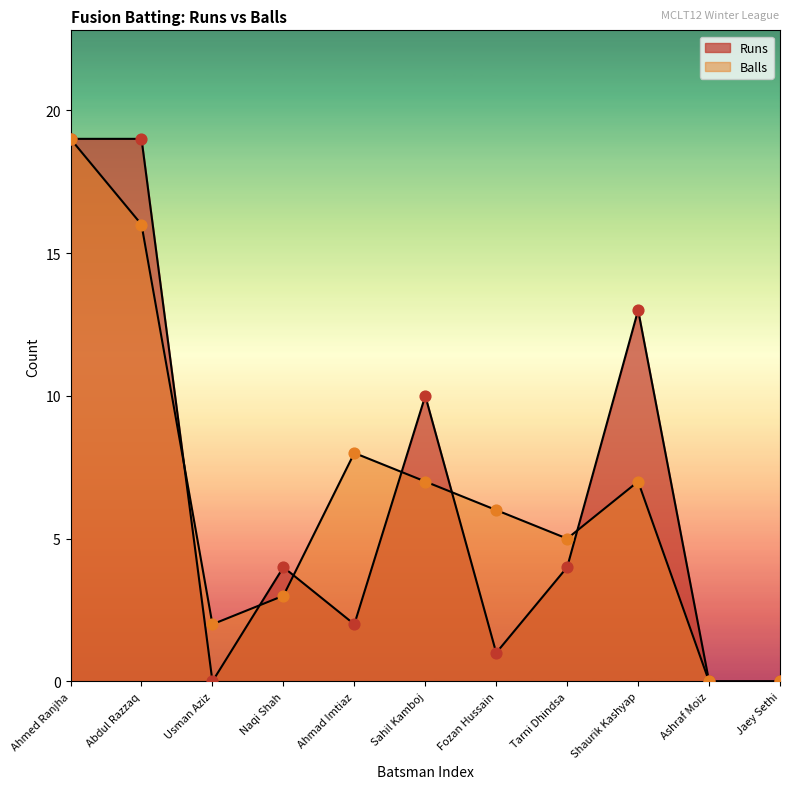

What are all the series names shown in the legend?

Runs, Balls